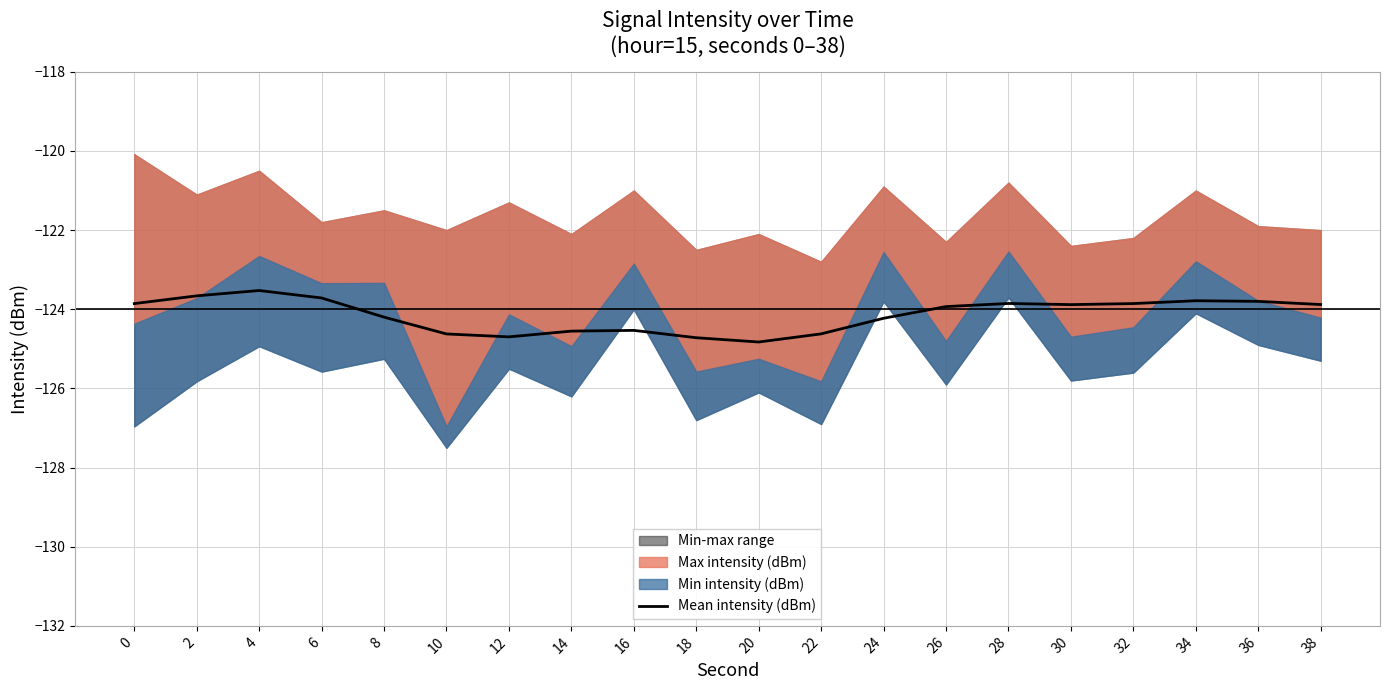

Which label corresponds to the largest value in the chart?

4